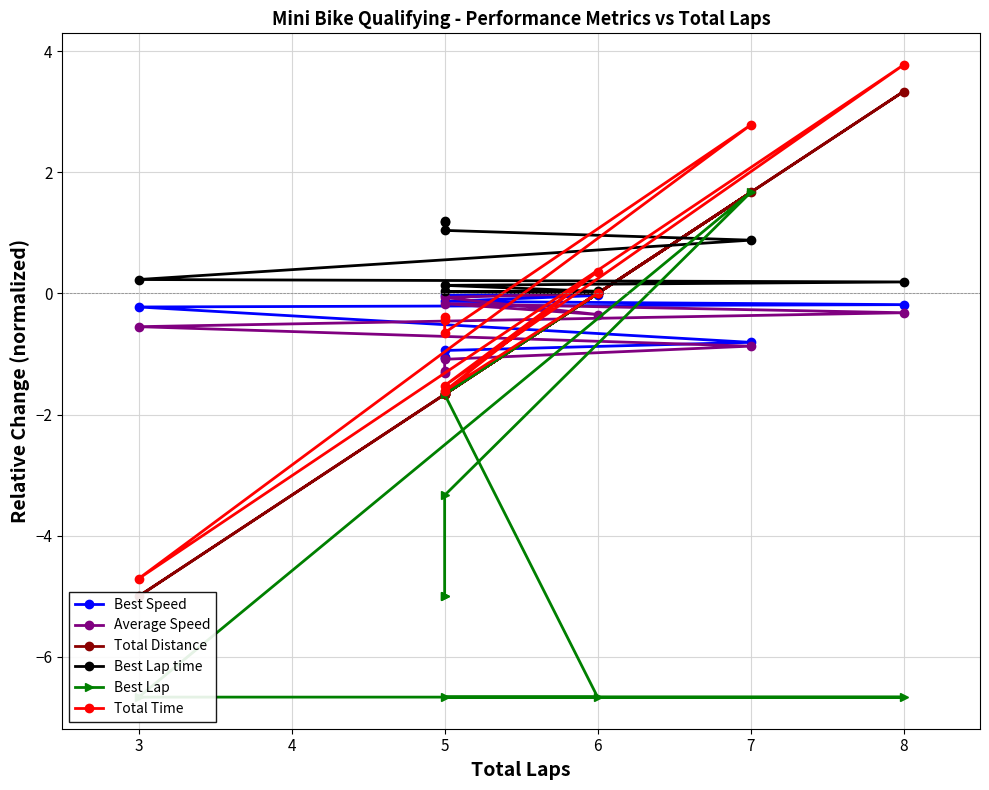

The Total Time series shows 0.6 at 6. True or false?

False